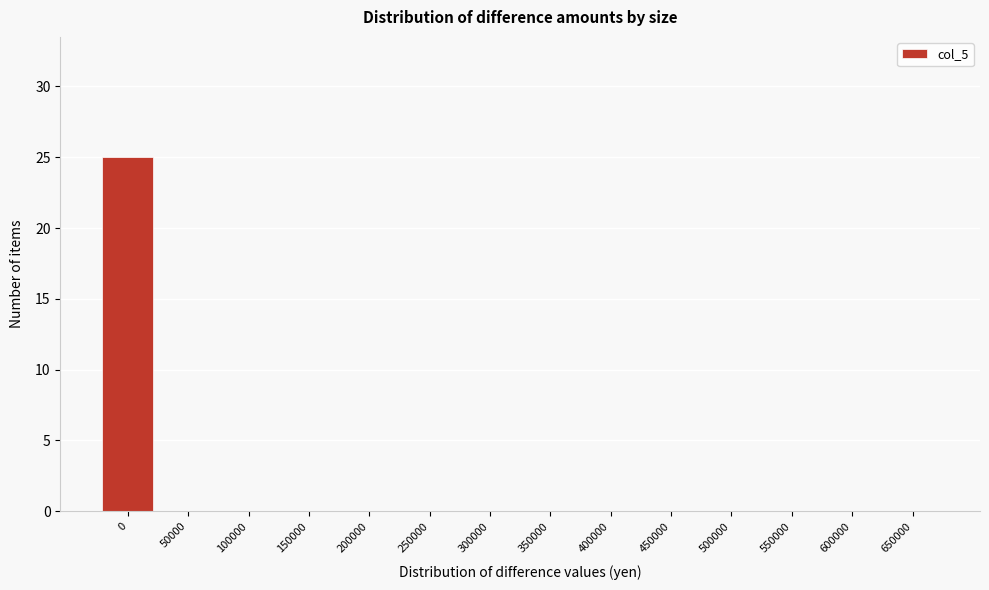

Reading left to right, extract all data points from this chart.

0=25	50000=0	100000=0	150000=0	200000=0	250000=0	300000=0	350000=0	400000=0	450000=0	500000=0	550000=0	600000=0	650000=0